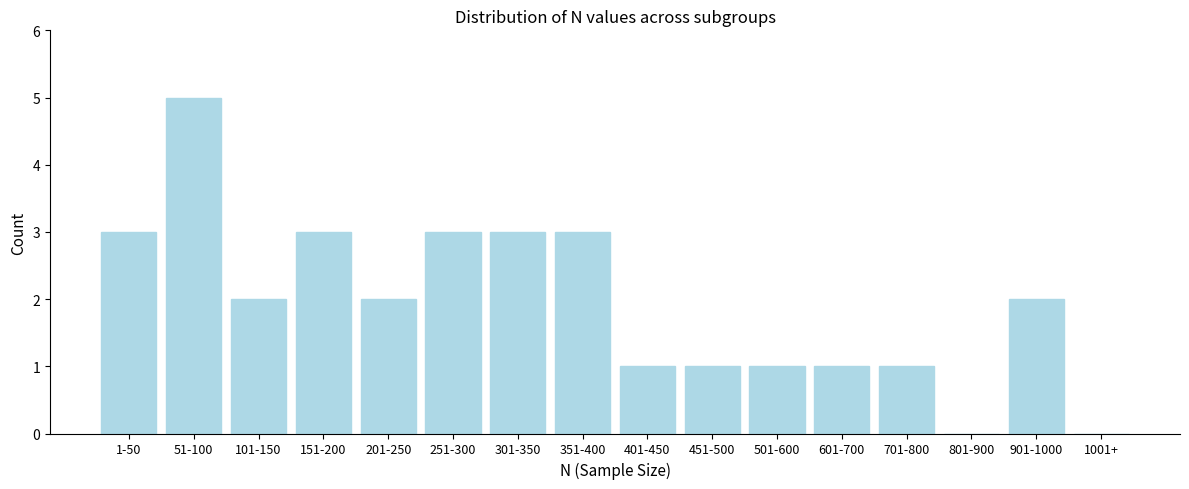

Reading left to right, list all the values displayed in this chart.

1-50=3	51-100=5	101-150=2	151-200=3	201-250=2	251-300=3	301-350=3	351-400=3	401-450=1	451-500=1	501-600=1	601-700=1	701-800=1	801-900=0	901-1000=2	1001+=0